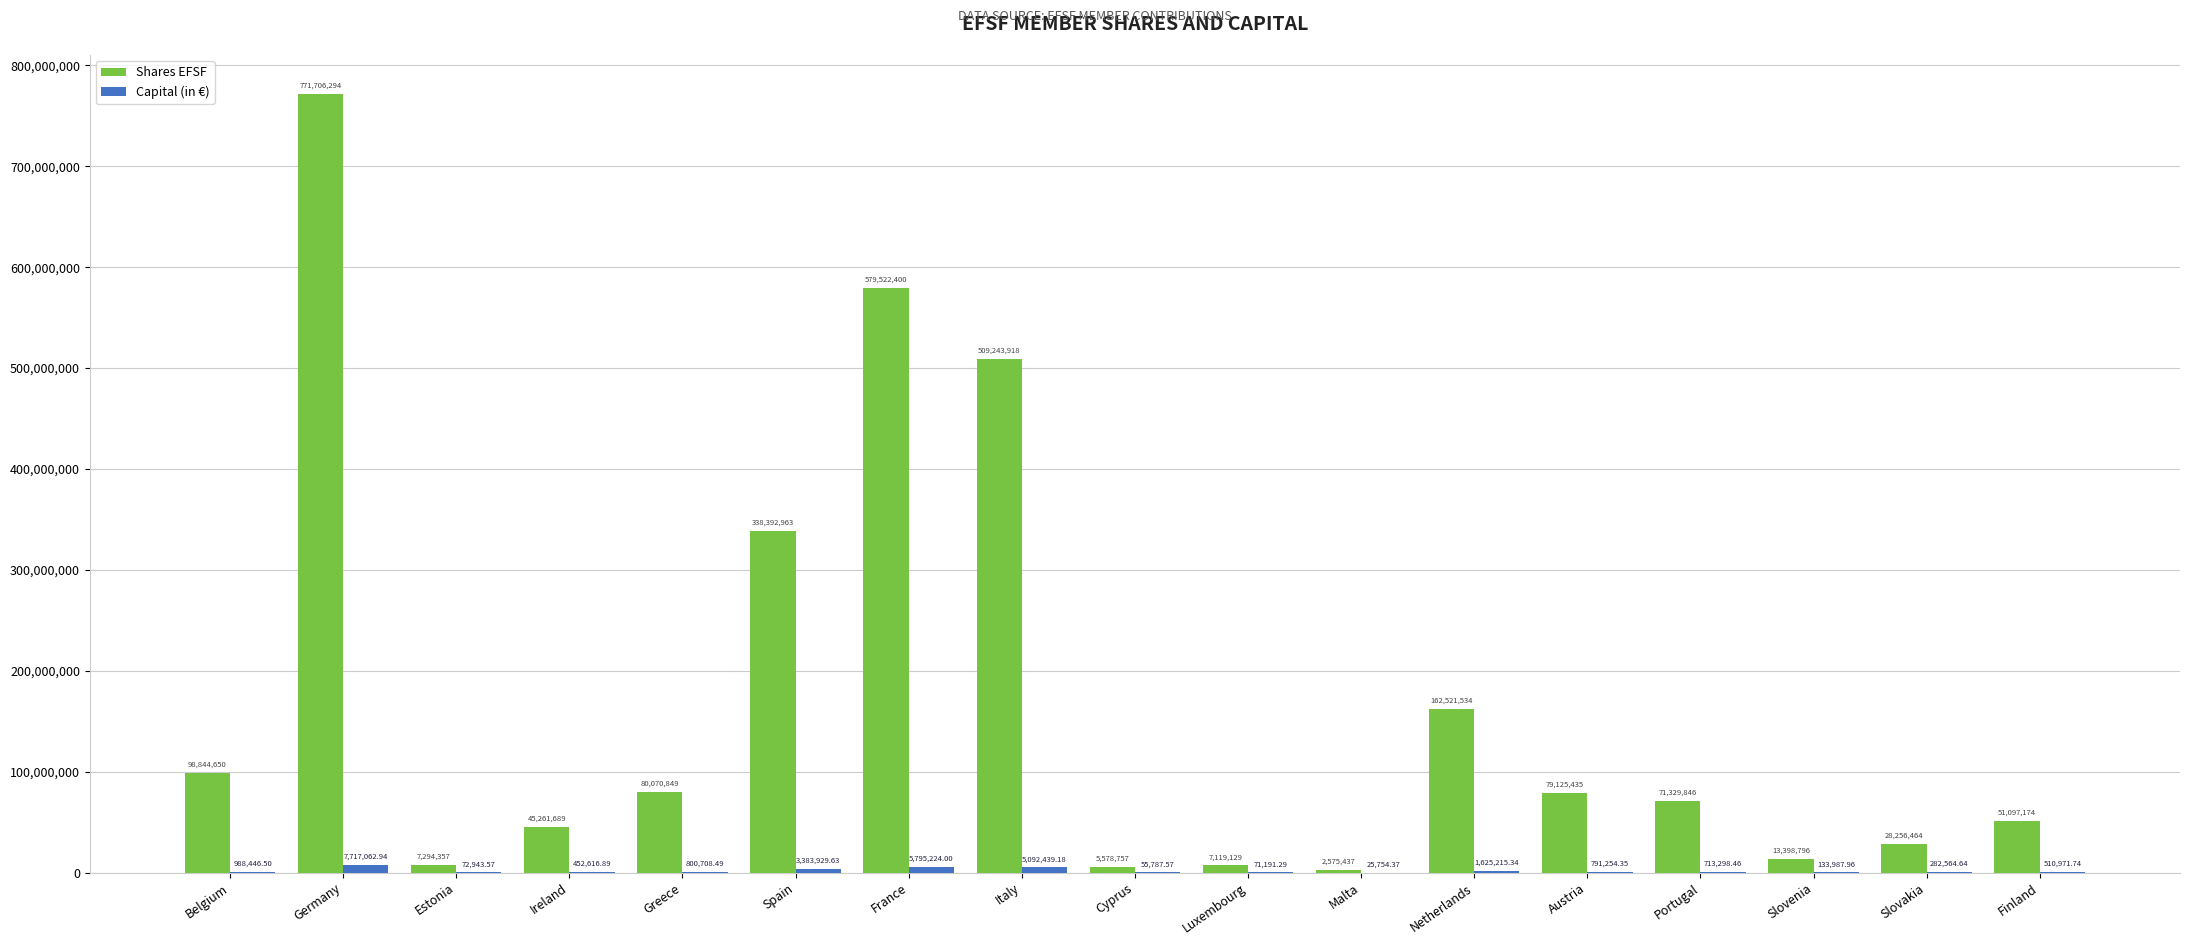

Where does the Shares EFSF series first go above 71329846?

Belgium